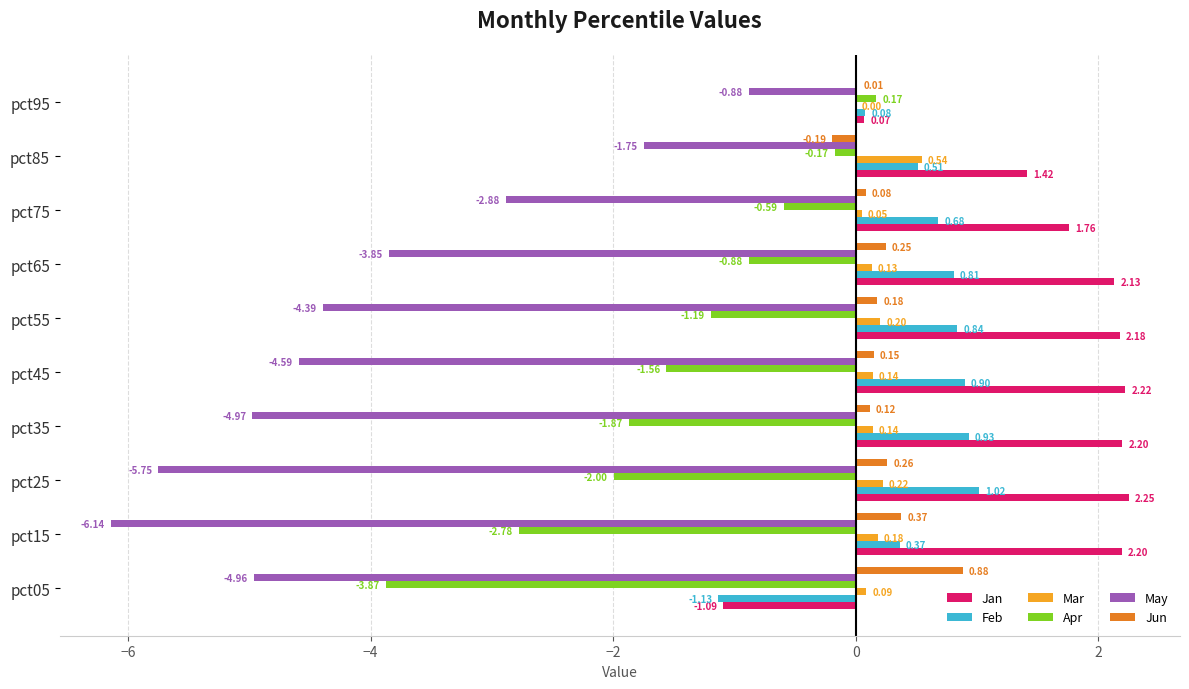

Between pct05 and pct55, which series saw the biggest shift?

Jan